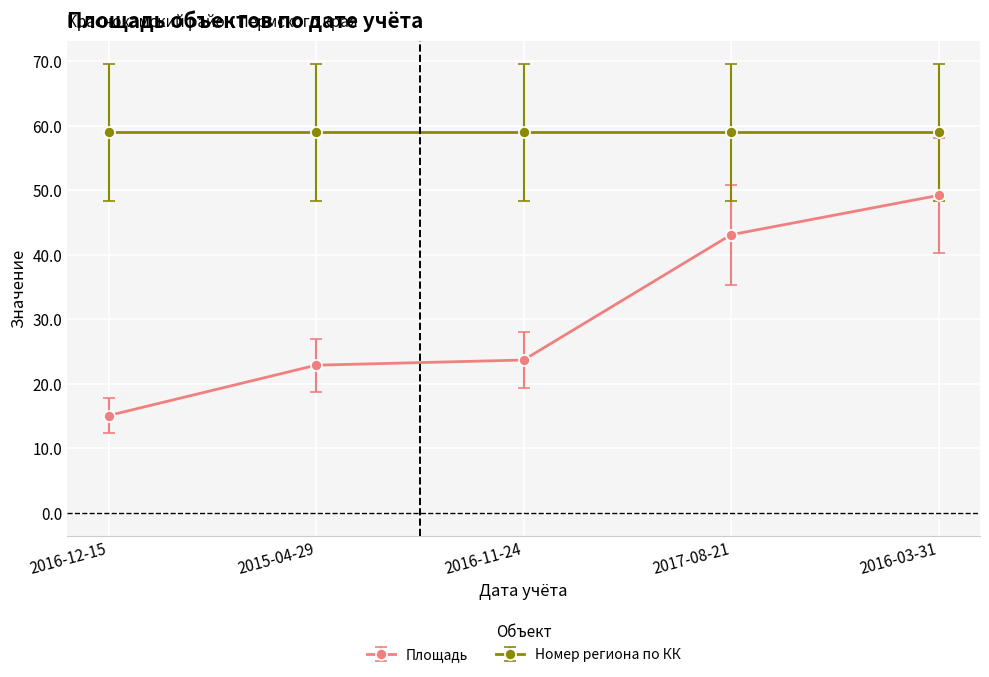

Which series has the largest range (max minus min)?

Площадь